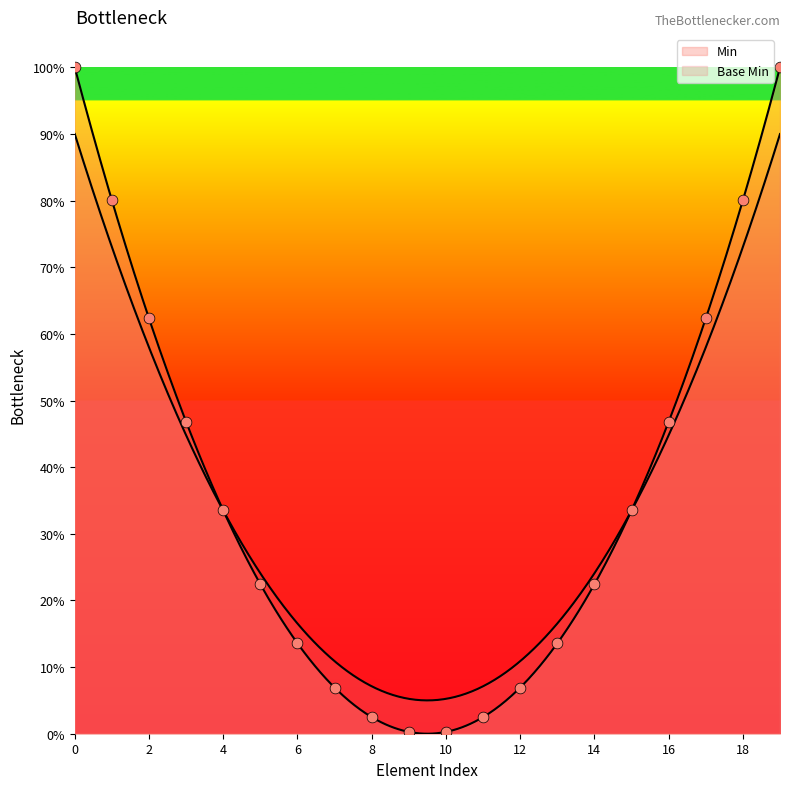

Which series has the largest Y range (max minus min)?

Min